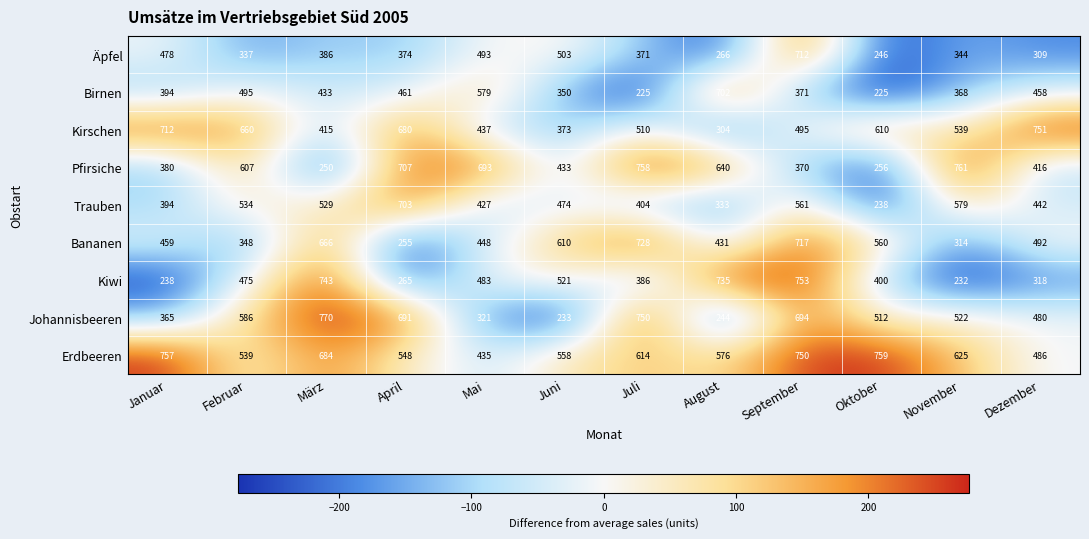

What is the difference between the maximum and second lowest values in the Kiwi series?

515